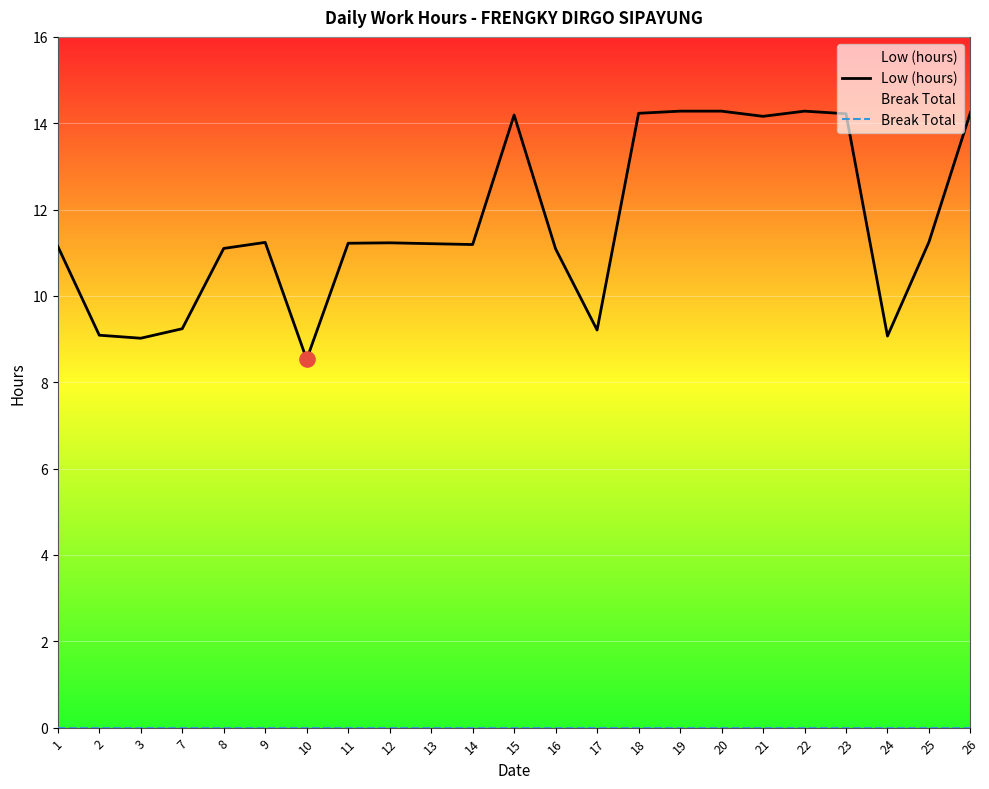

At which category is the sum across all series the highest?

19